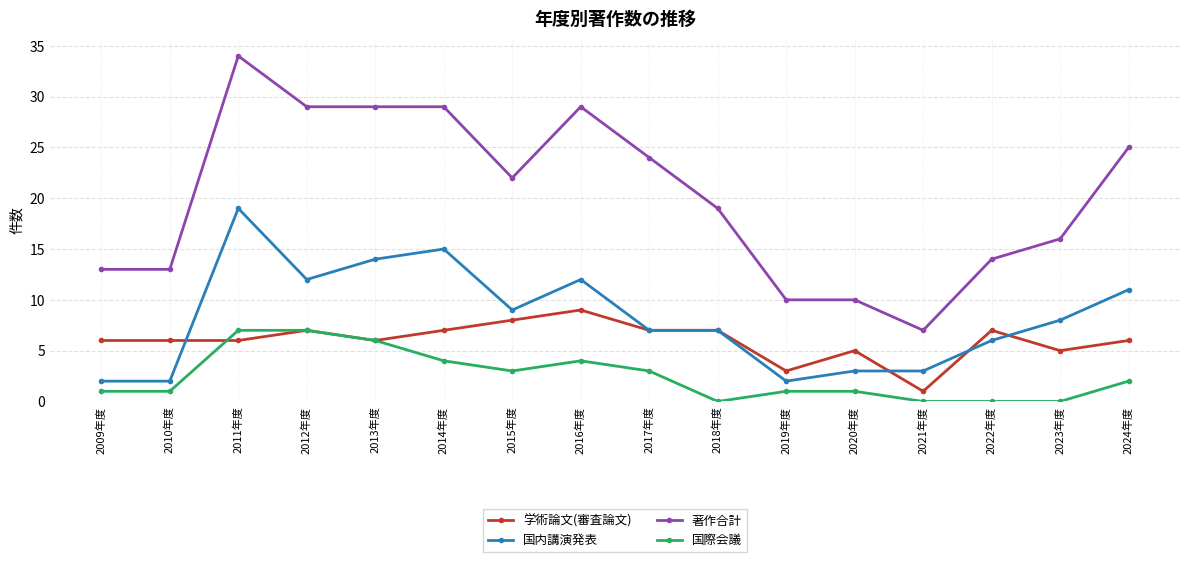

Which series changed the most between 2016年度 and 2018年度?

著作合計